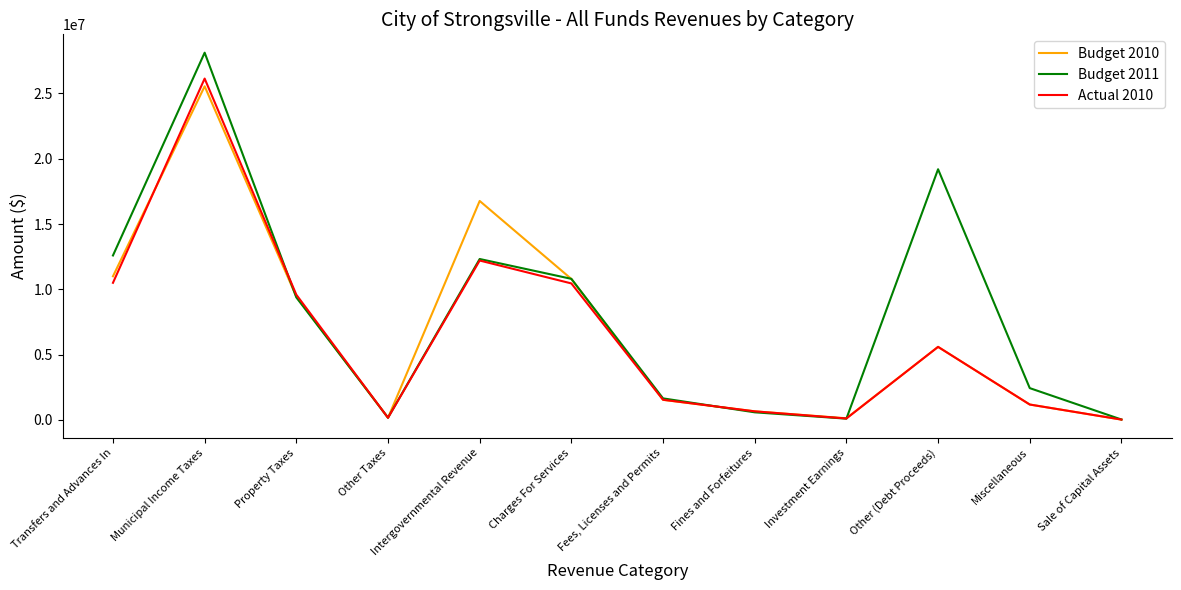

Which series has the widest spread of values?

Budget 2011